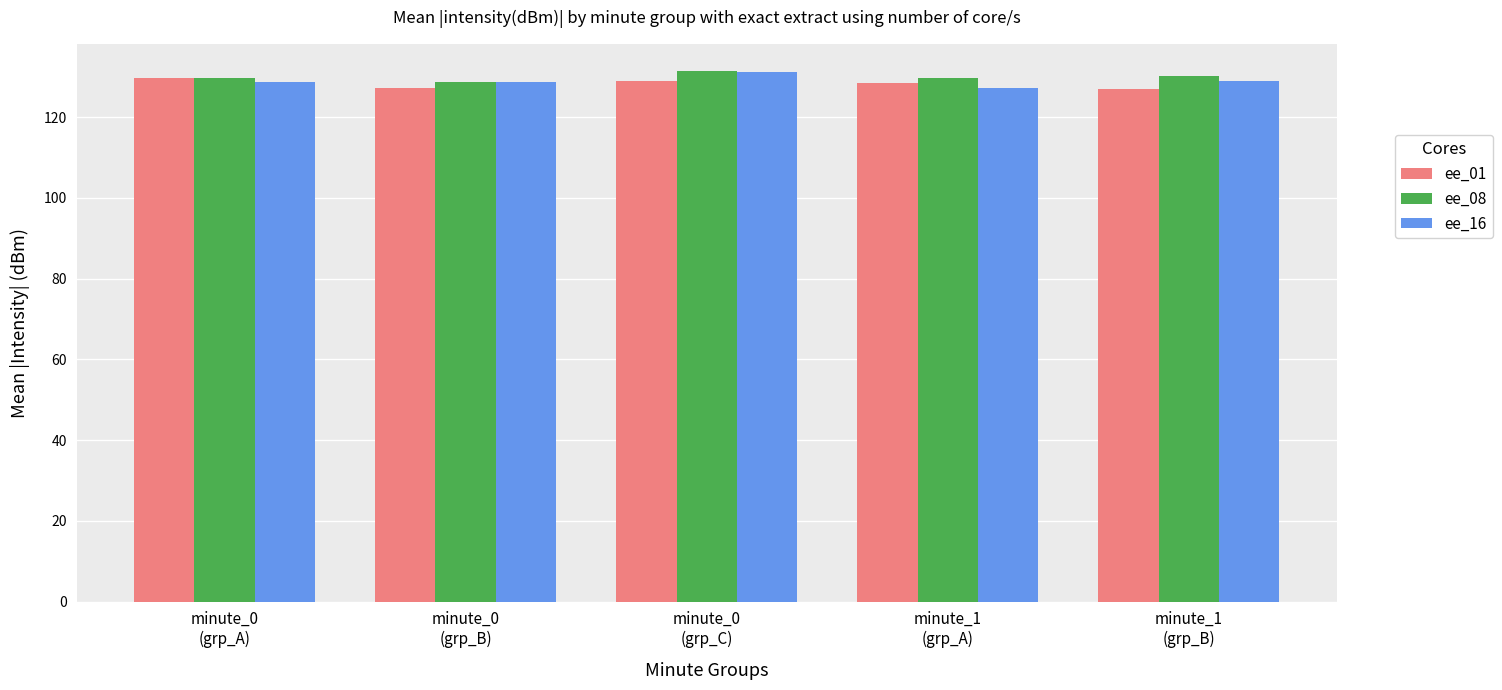

How many series are shown in this chart?

3